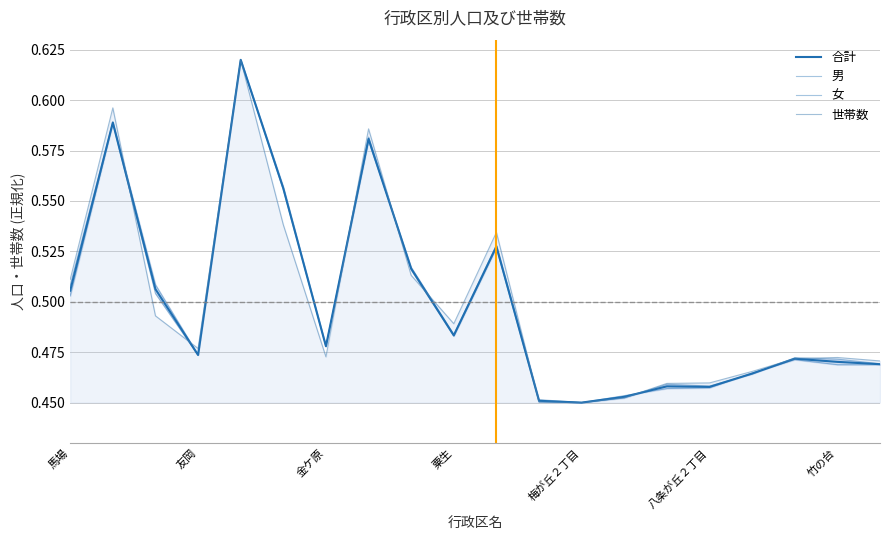

Does the chart have visible grid lines?

Yes